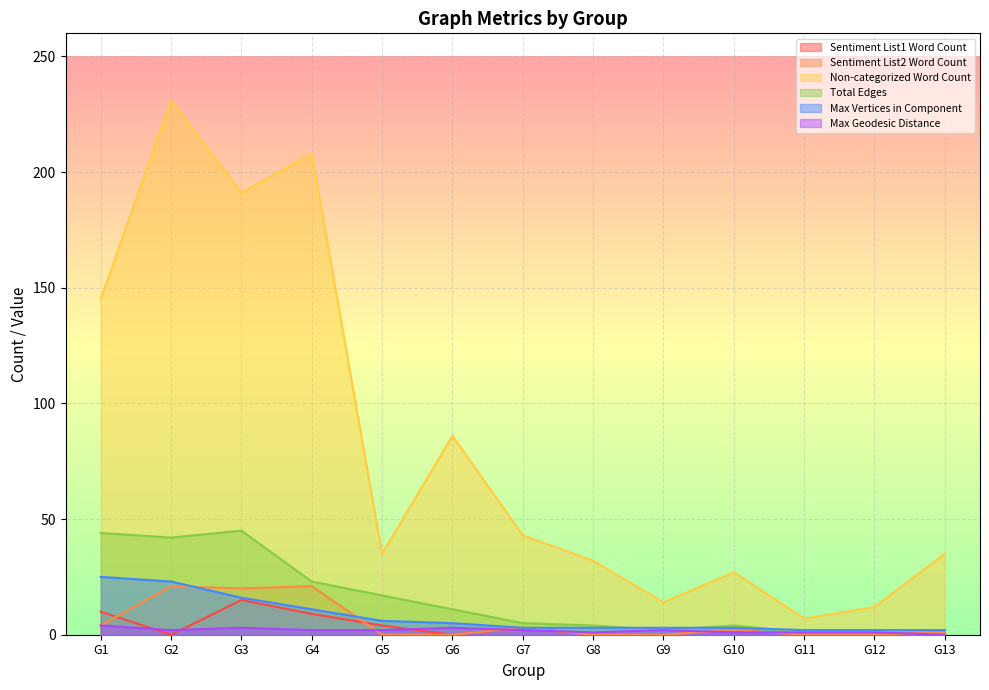

Which series has the largest total across all categories?

Non-categorized Word Count